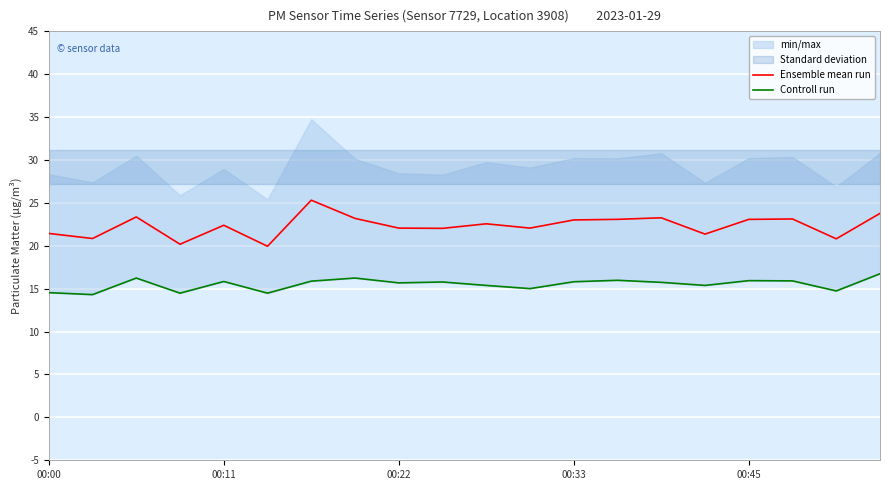

Which series has the largest total across all categories?

Ensemble mean run